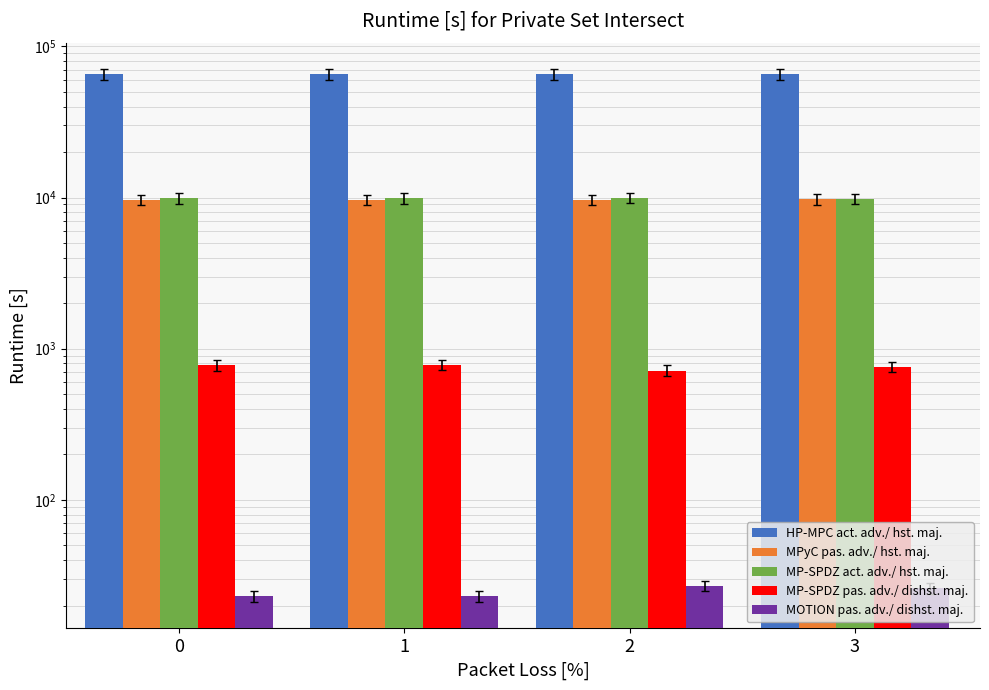

Is it true that MOTION pas. adv./ dishst. maj. equals 13 at 2?

False